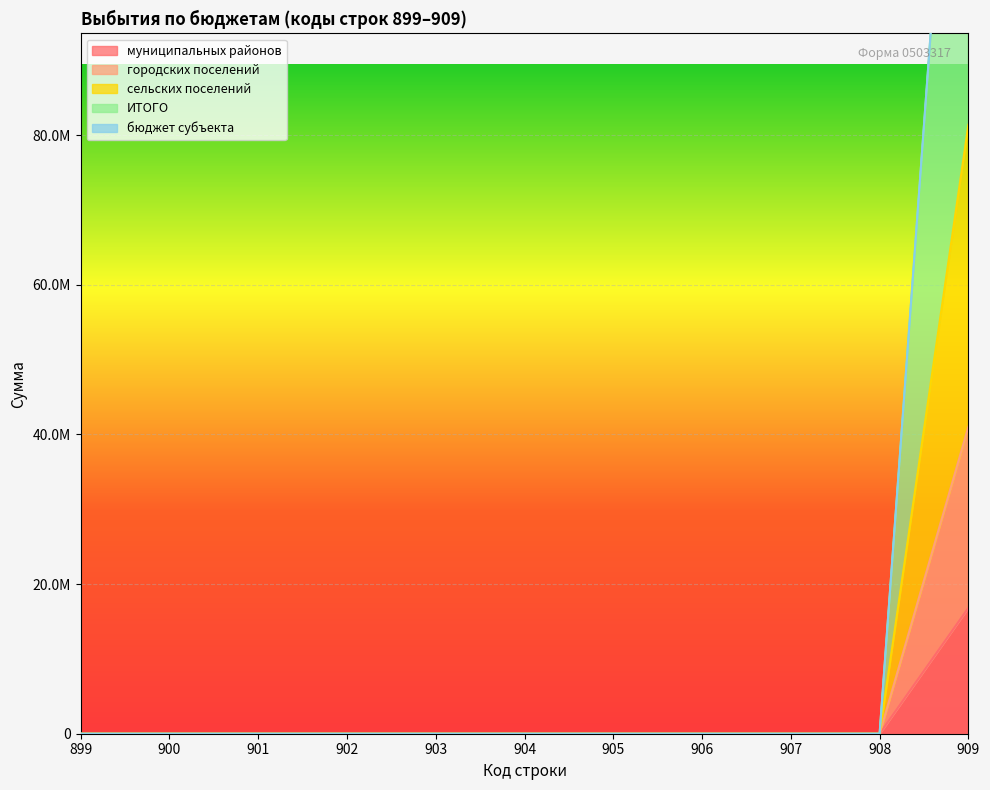

Which series has the largest total across all categories?

ИТОГО